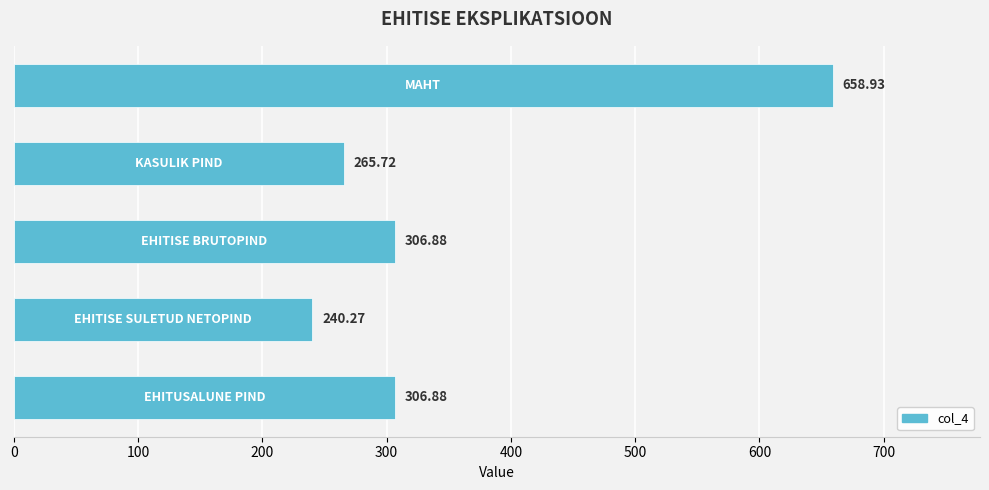

Count the number of categories in the chart.

5